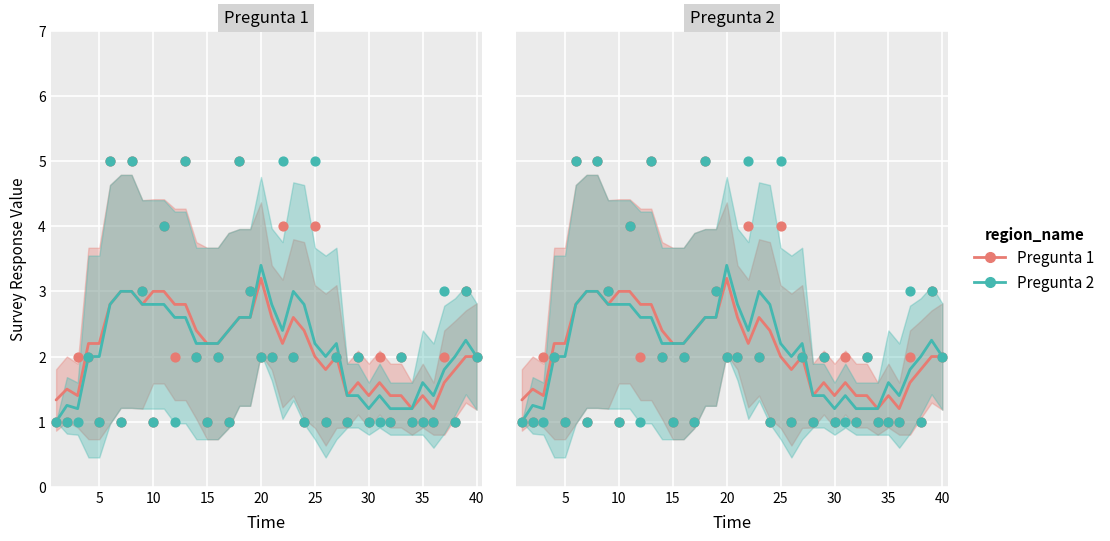

What are all the series names shown in the legend?

Pregunta 1, Pregunta 2